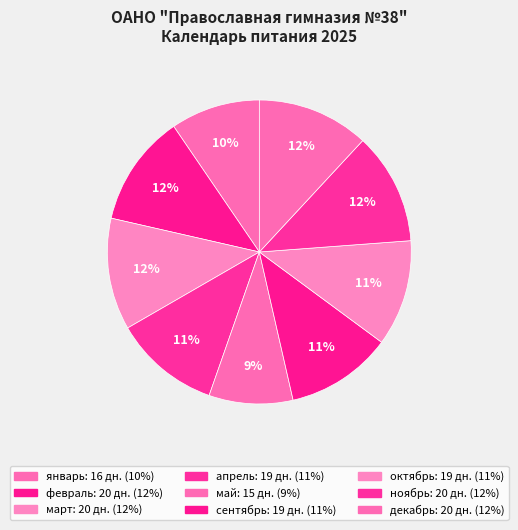

How many segments does this pie chart have?

9